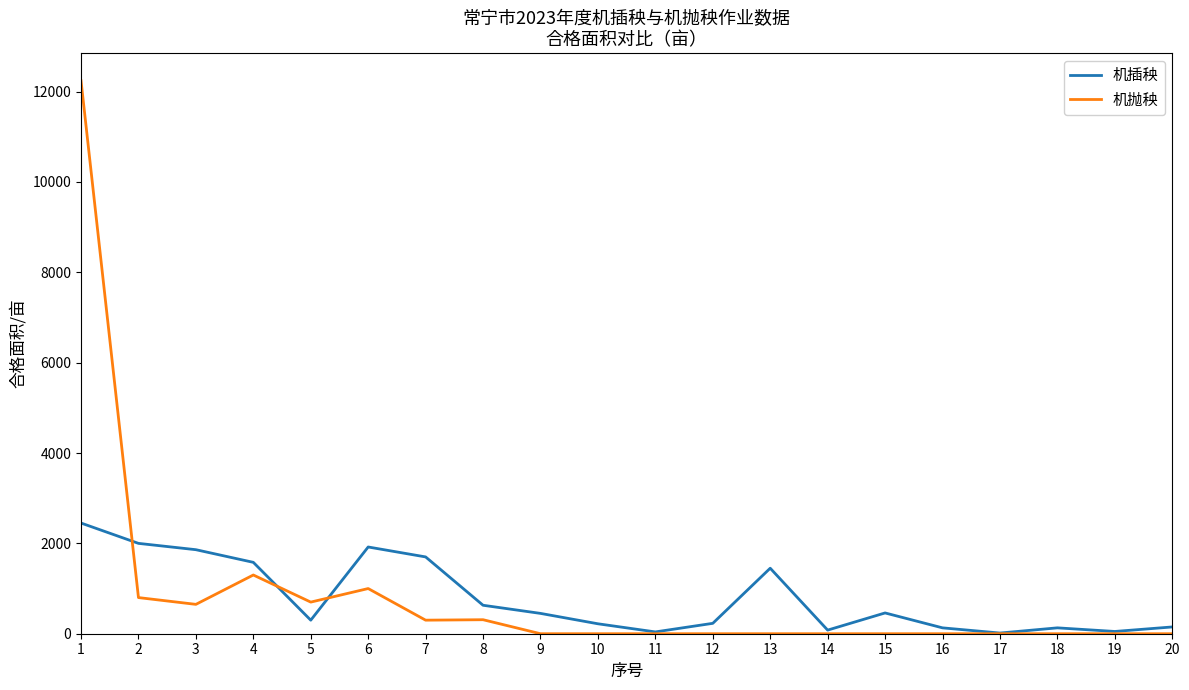

List the series in order of their peak value, lowest first.

机插秧, 机抛秧